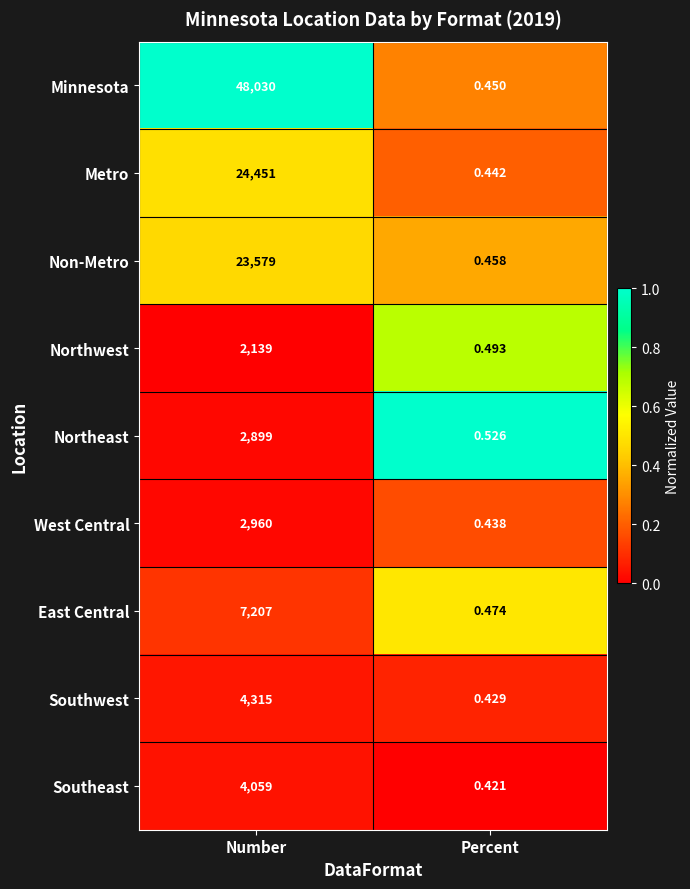

Where is Southeast nearest to the value 2029?

Percent